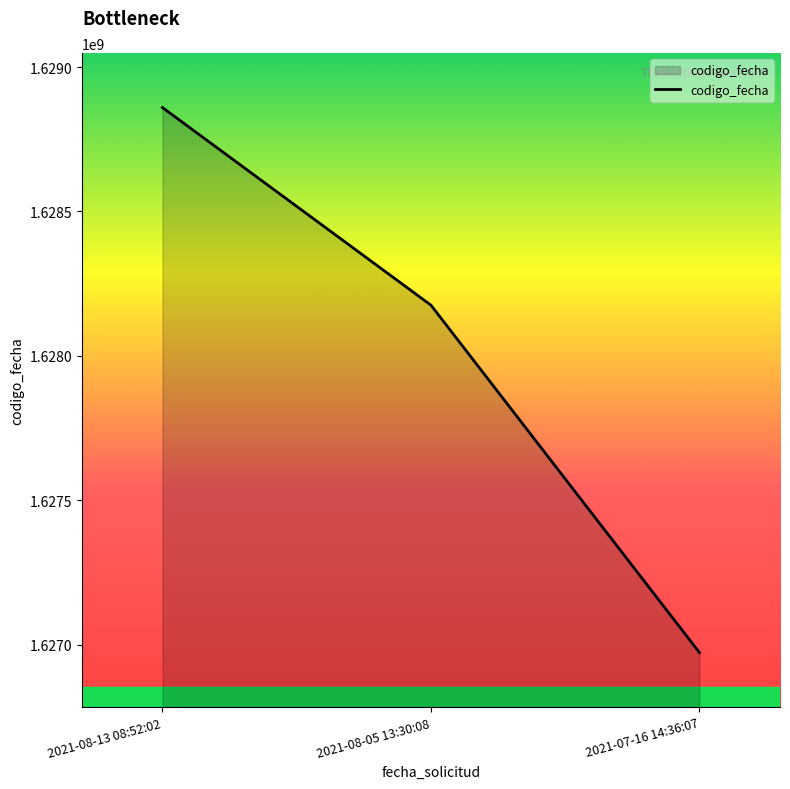

At which label does the data first exceed 1628175447?

2021-08-13 08:52:02